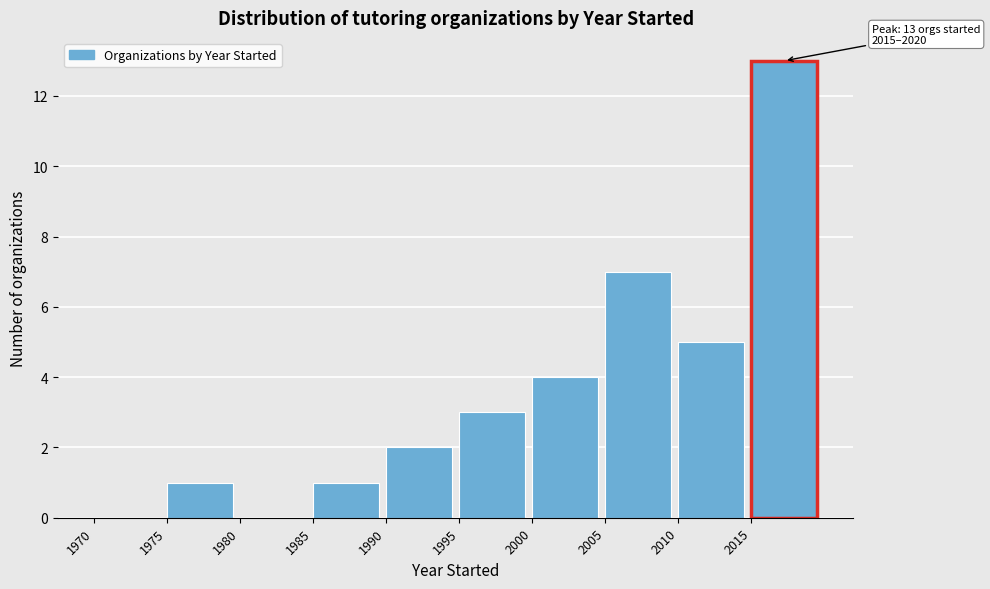

Which range on the x-axis has the tallest bar?

2015 to 2020